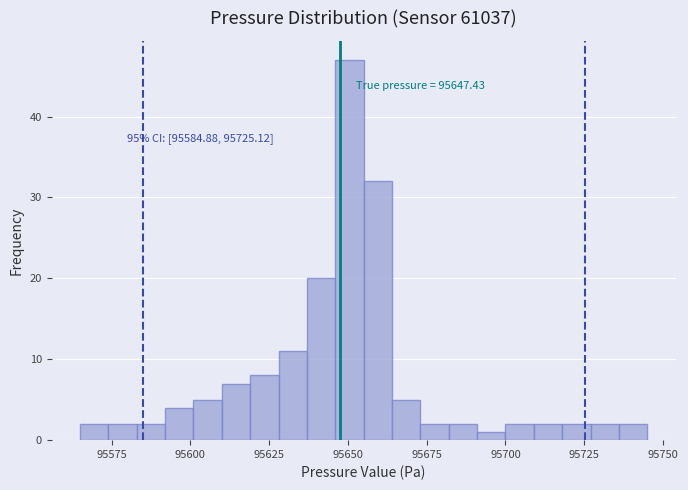

Read against the x-axis, roughly where is the centre of the tallest bar?

95650